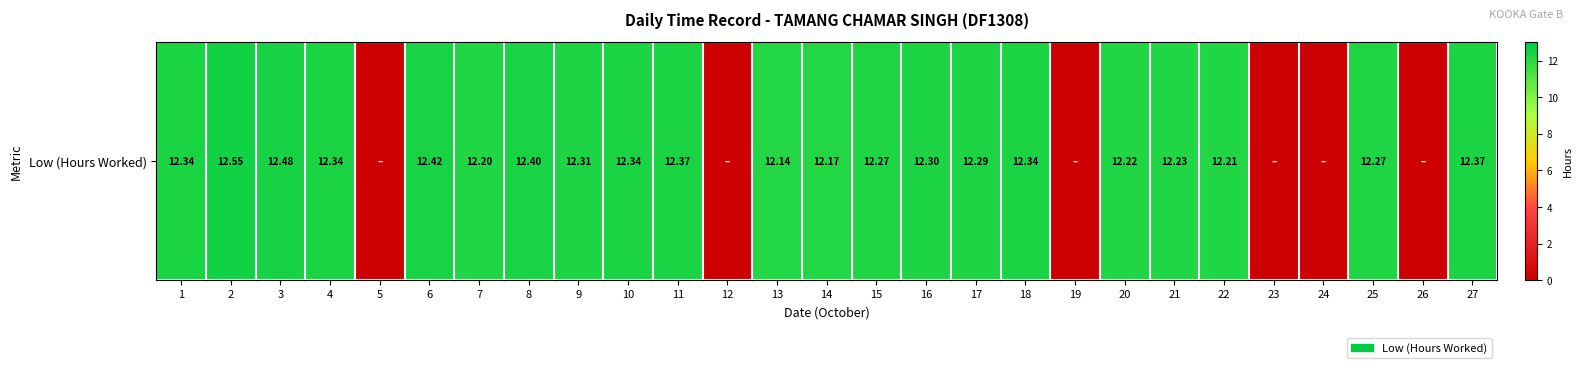

Reading right to left, list all the values displayed in this chart.

27=12.4	26=0.0	25=12.3	24=0.0	23=0.0	22=12.2	21=12.2	20=12.2	19=0.0	18=12.3	17=12.3	16=12.3	15=12.3	14=12.2	13=12.1	12=0.0	11=12.4	10=12.3	9=12.3	8=12.4	7=12.2	6=12.4	5=0.0	4=12.3	3=12.5	2=12.6	1=12.3